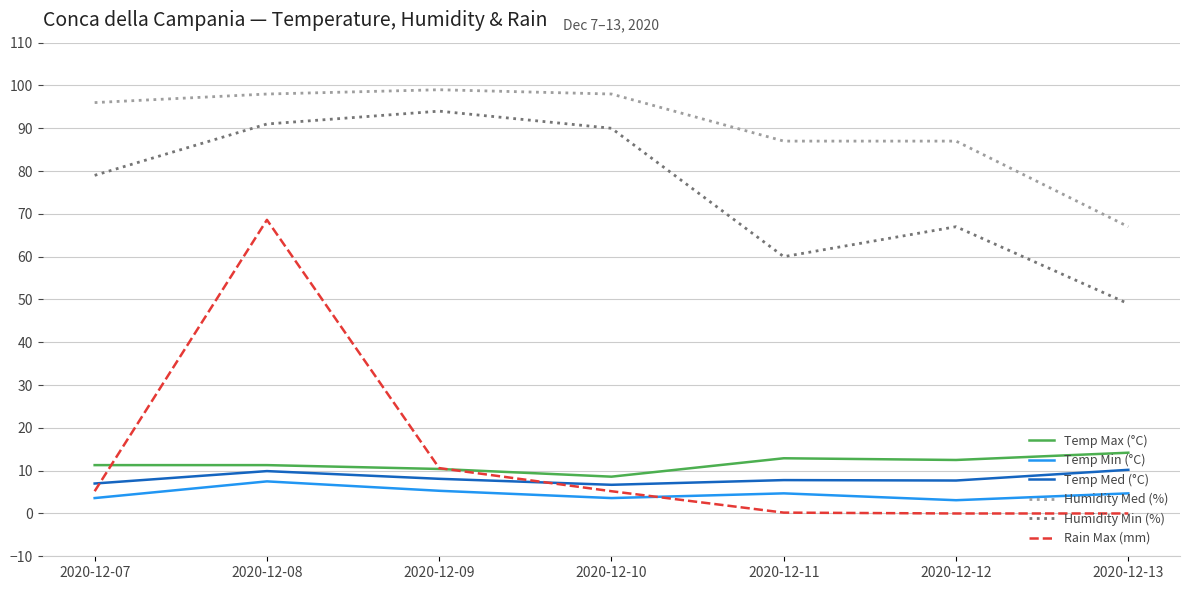

At which category is the sum across all series the highest?

2020-12-08